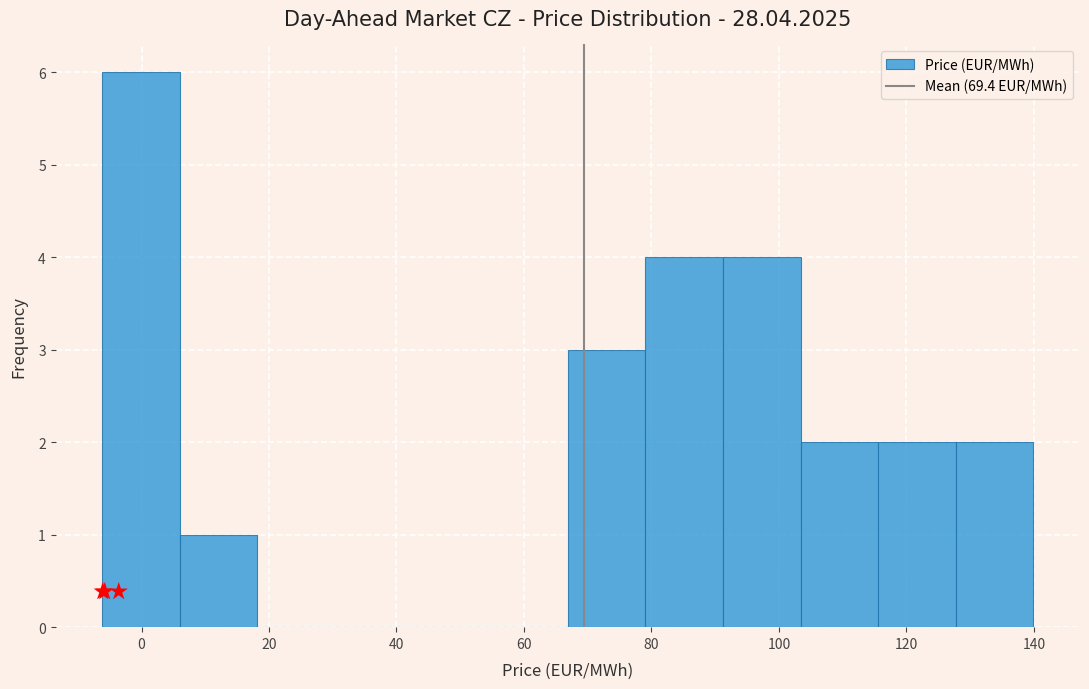

Reading left to right, list every bar in this chart as the range it spans on the x-axis followed by its height. Neither the bar edges nor the heights are printed on the chart, so give them approximately, as read against the axes.

-6 to 6: 6
6 to 18: 1
18 to 30: 0
30 to 42: 0
42 to 54: 0
54 to 66: 0
66 to 80: 3
80 to 92: 4
92 to 104: 4
104 to 116: 2
116 to 128: 2
128 to 140: 2